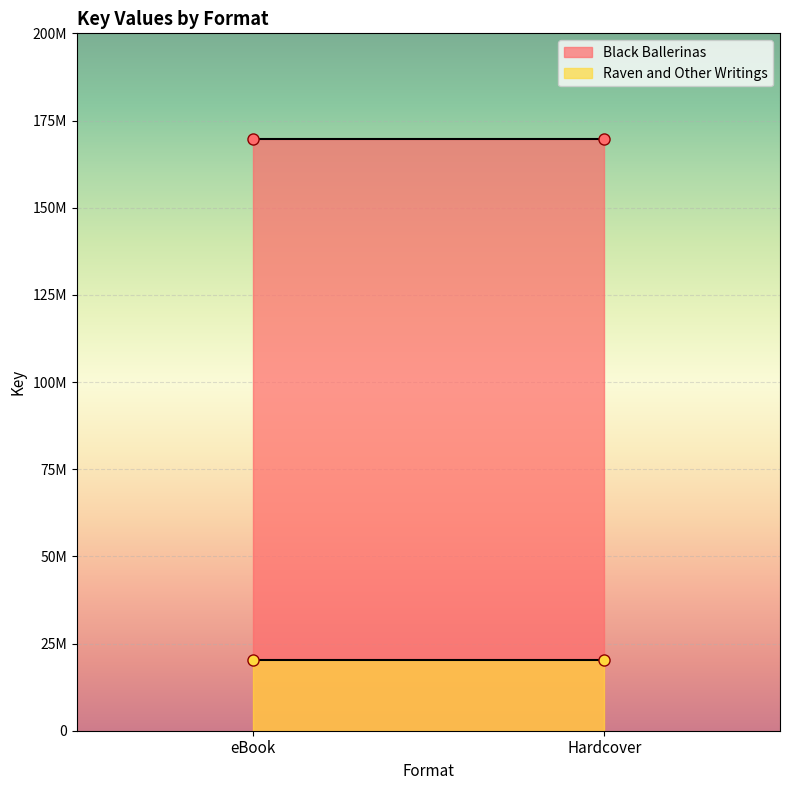

Which category has the highest value across all series?

eBook